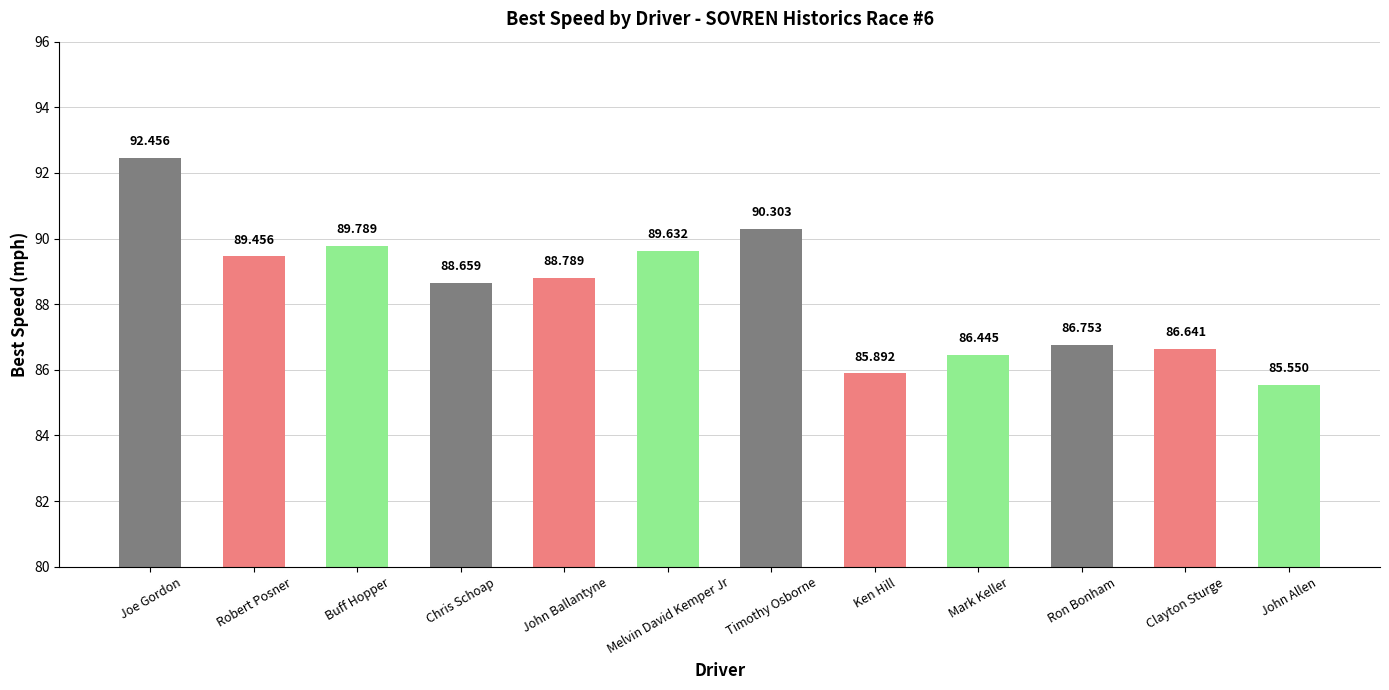

True or false: the data shows 86.6 at Clayton Sturge.

True